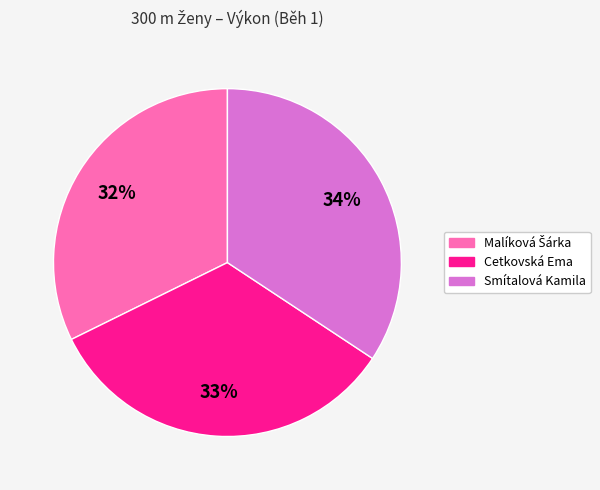

What percentage is the Smítalová Kamila slice, to the nearest percent?

34%